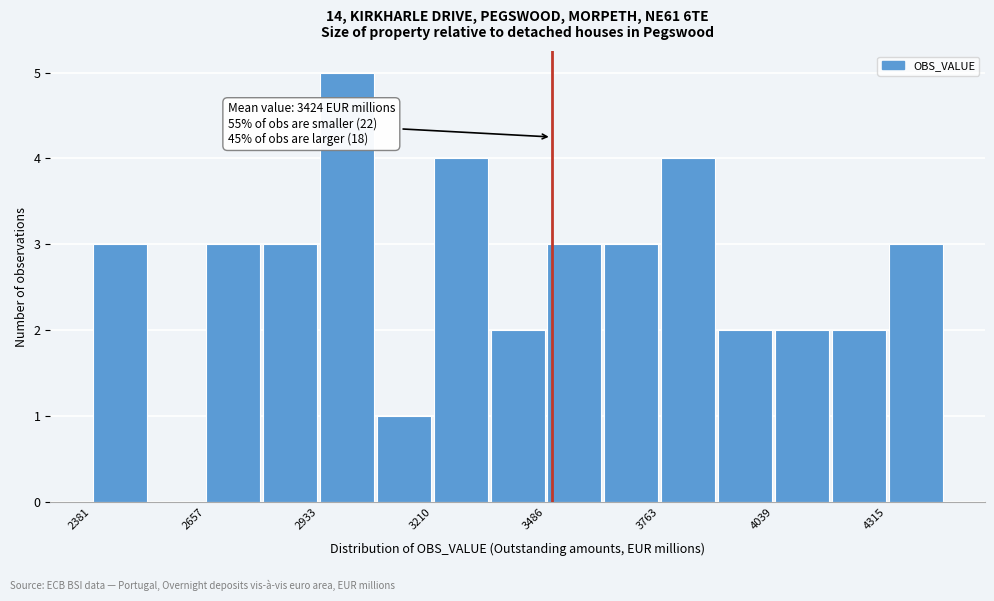

Read against the x-axis, roughly where is the centre of the tallest bar?

3000